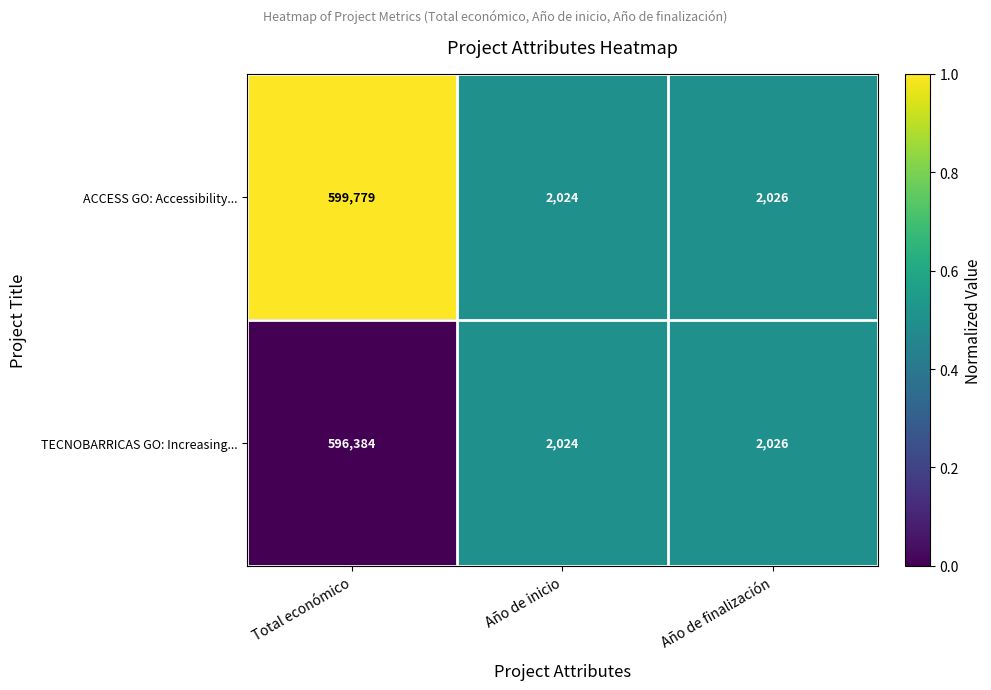

Which label corresponds to the largest value in the chart?

Total económico